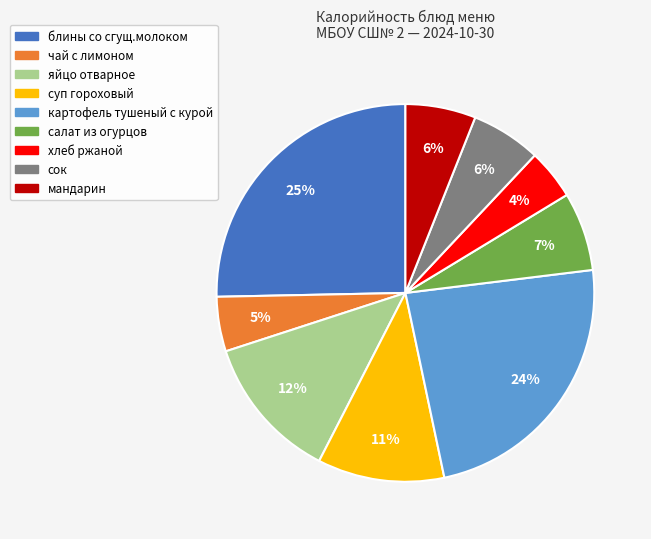

Which has a higher value, картофель тушеный с курой or чай с лимоном?

картофель тушеный с курой